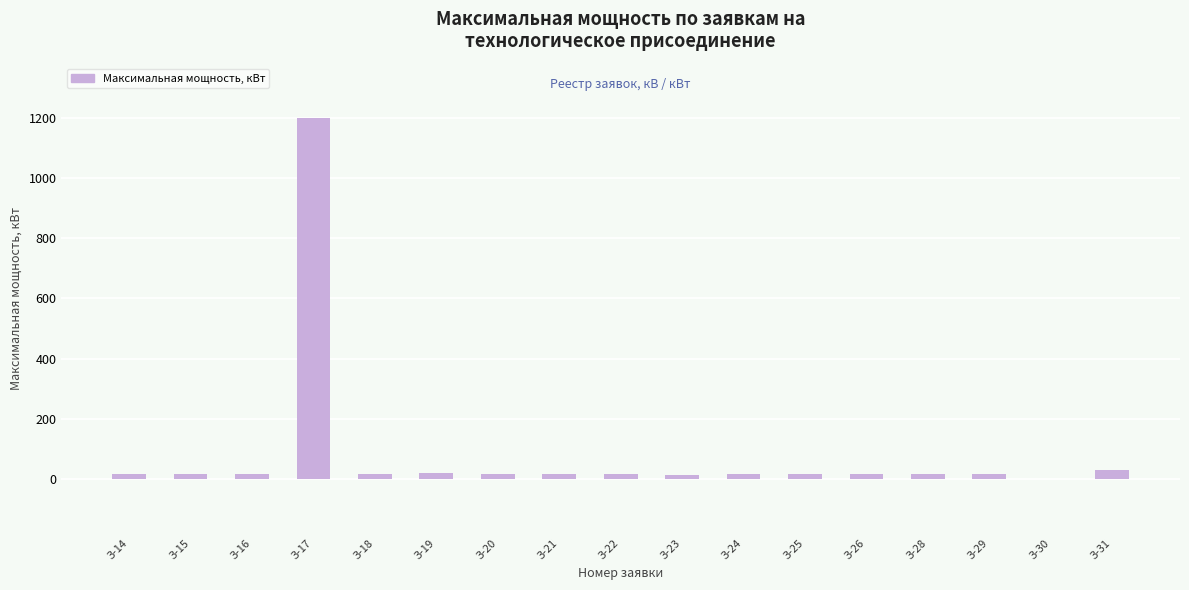

What is the difference between the values at З-30 and З-29?

14